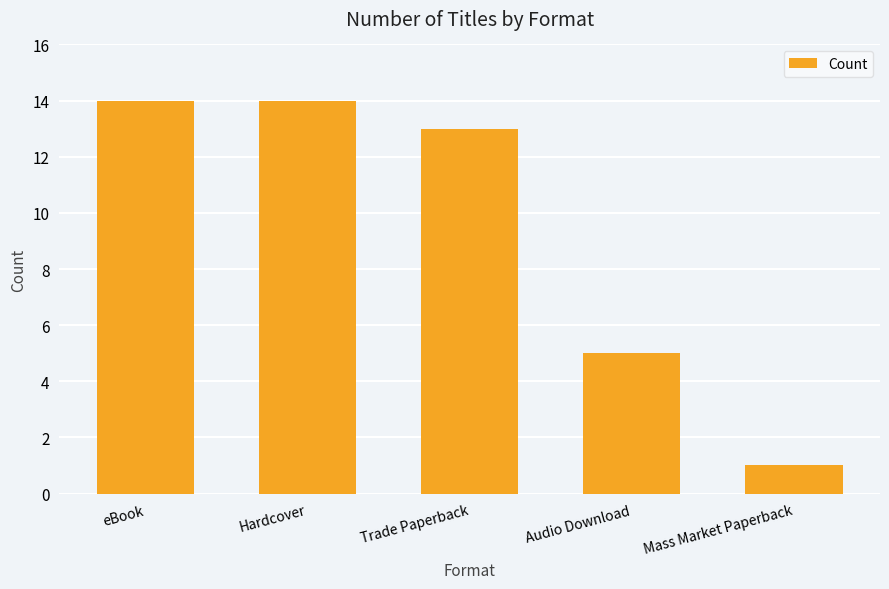

Reading left to right, what are all the values shown in this chart?

eBook=14	Hardcover=14	Trade Paperback=13	Audio Download=5	Mass Market Paperback=1